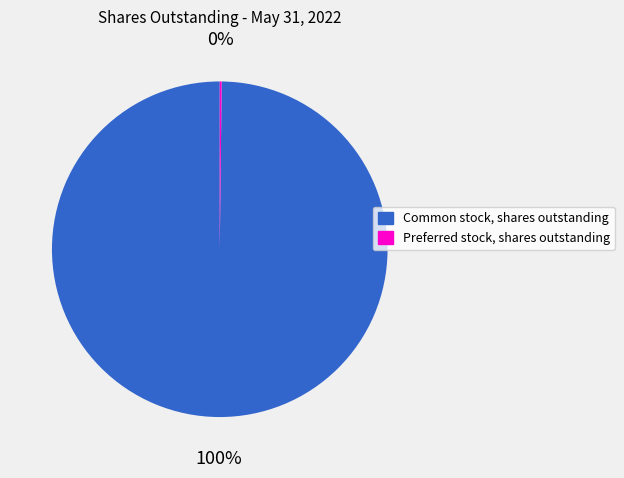

True or false: Common stock, shares outstanding accounts for 85% of the total.

False